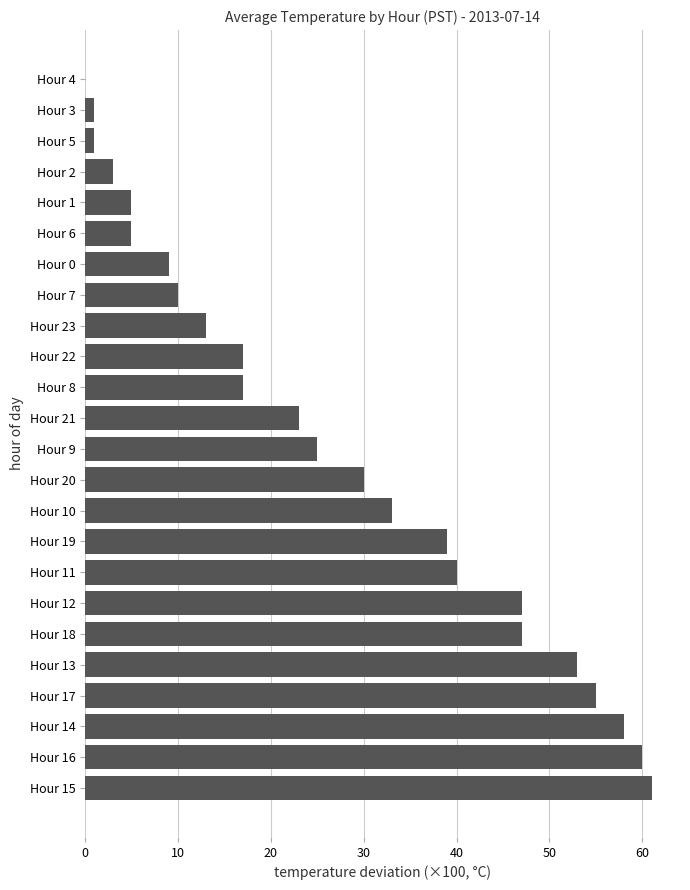

How many categories are shown in the chart?

24